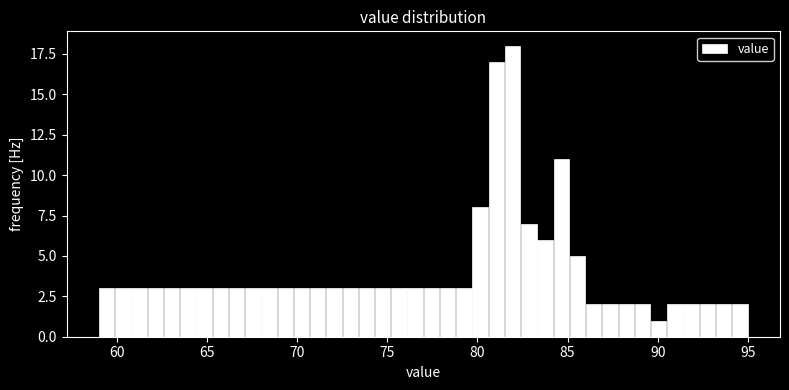

Around what value on the x-axis is the tallest bar? Give the approximate position of its centre, as read against the axis.

82.0